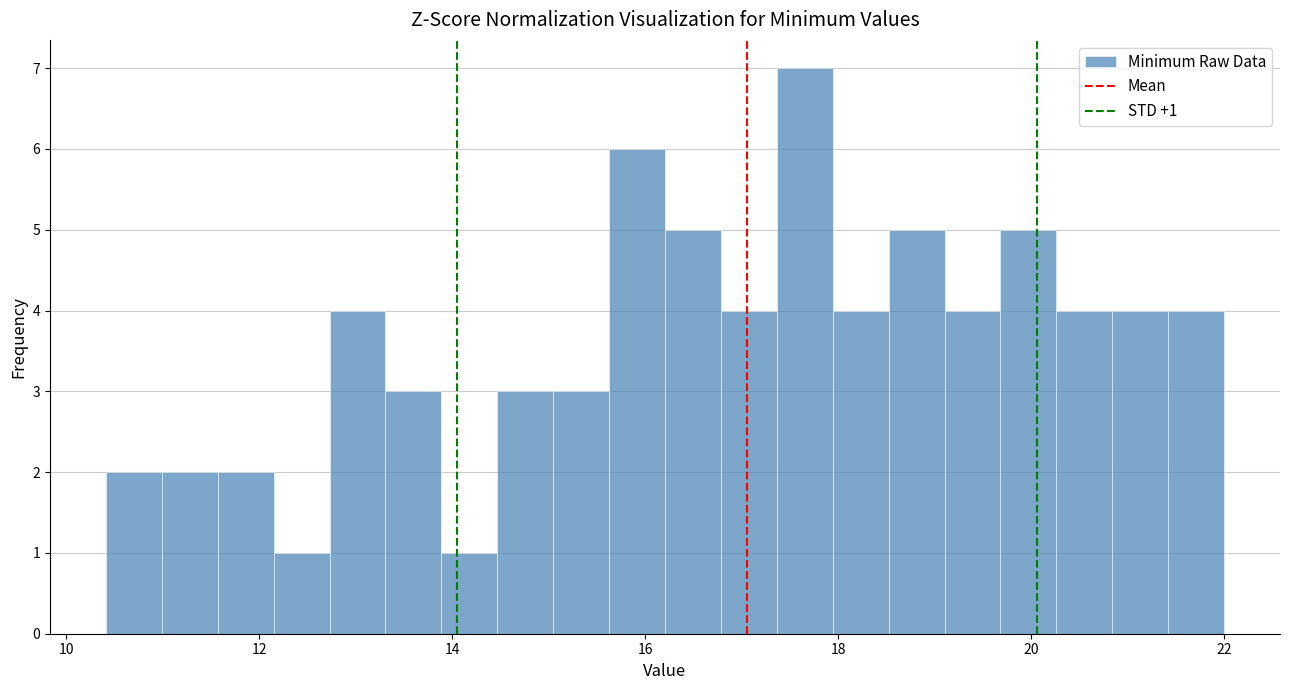

Read against the x-axis, roughly where is the centre of the tallest bar?

17.6